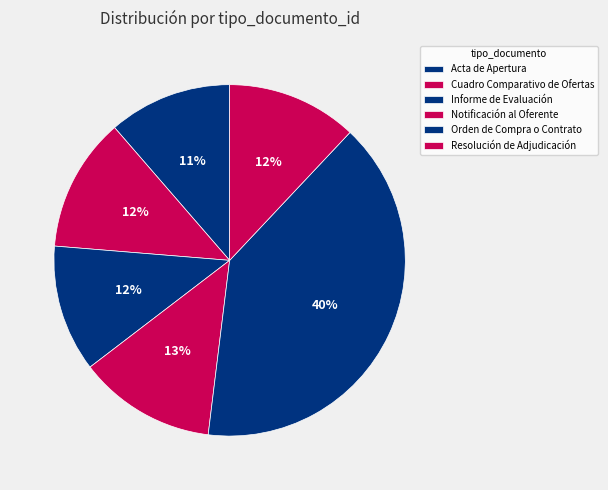

To the nearest percent, what percentage of the pie is Orden de Compra o Contrato?

40%